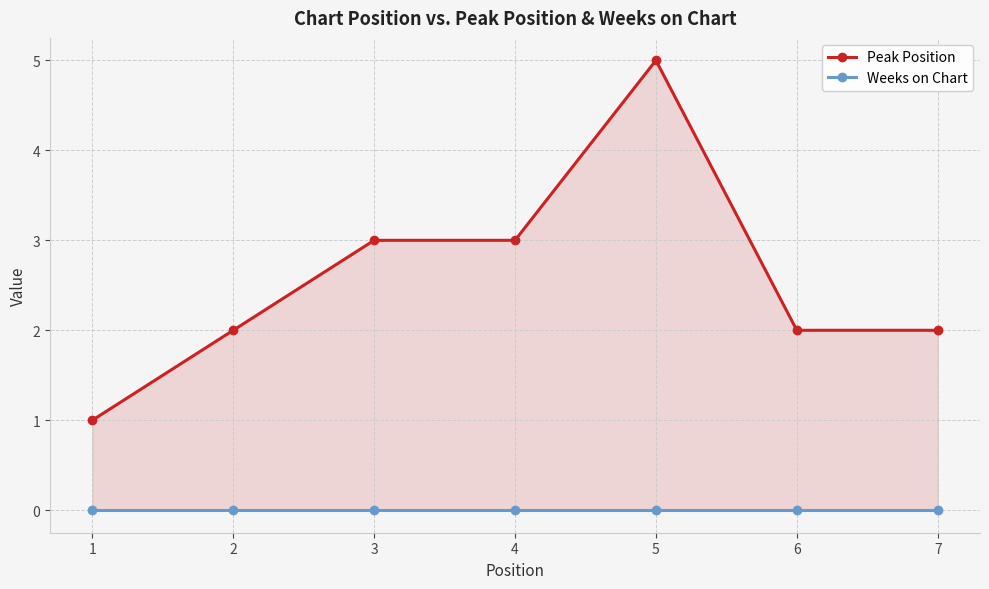

Which series has the largest total across all categories?

Peak Position